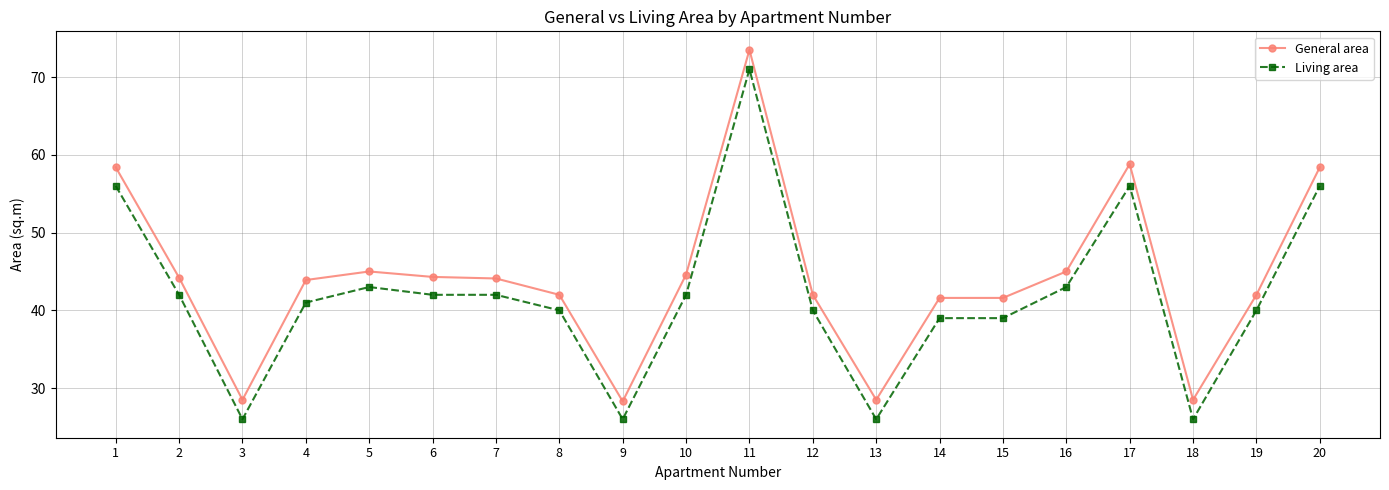

True or false: Living area has a value of 67.1 at 7.

False